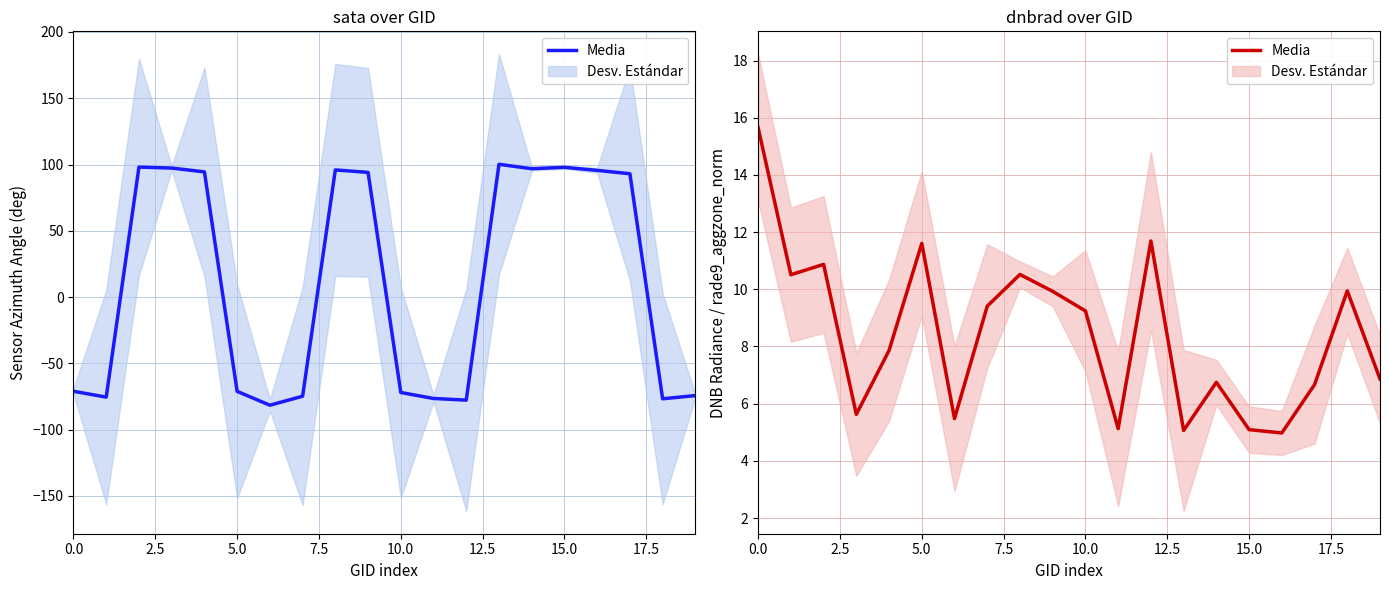

At which label is the value closest to 10?

18